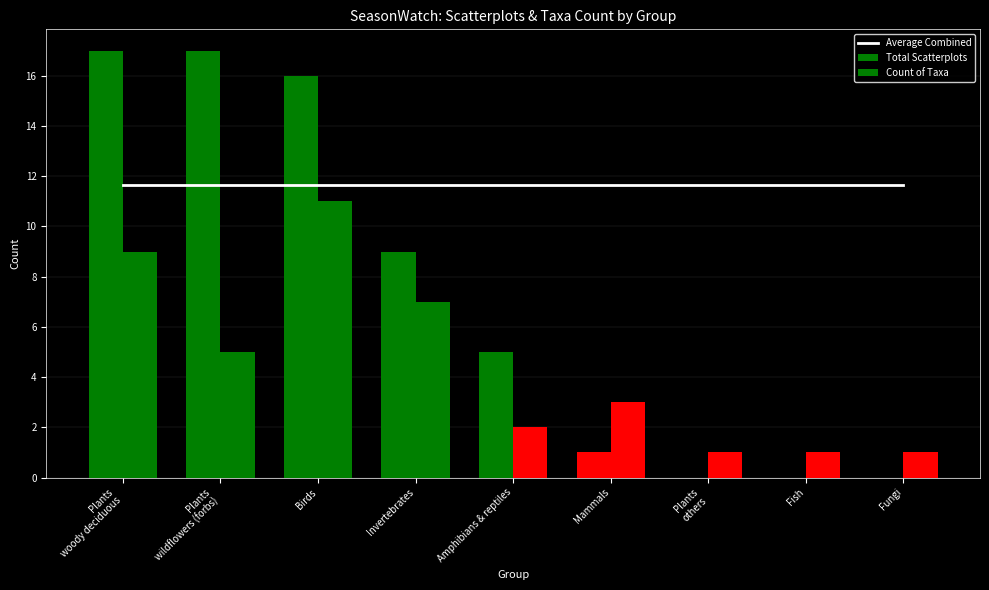

What position from the left is Fish?

8